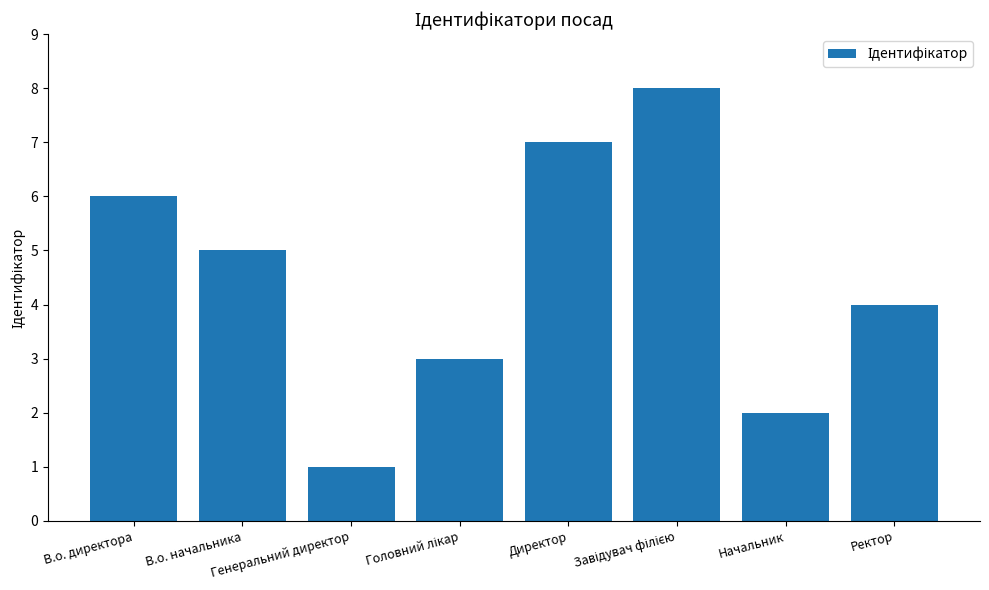

What is the value of the 7th bar from the left?

2